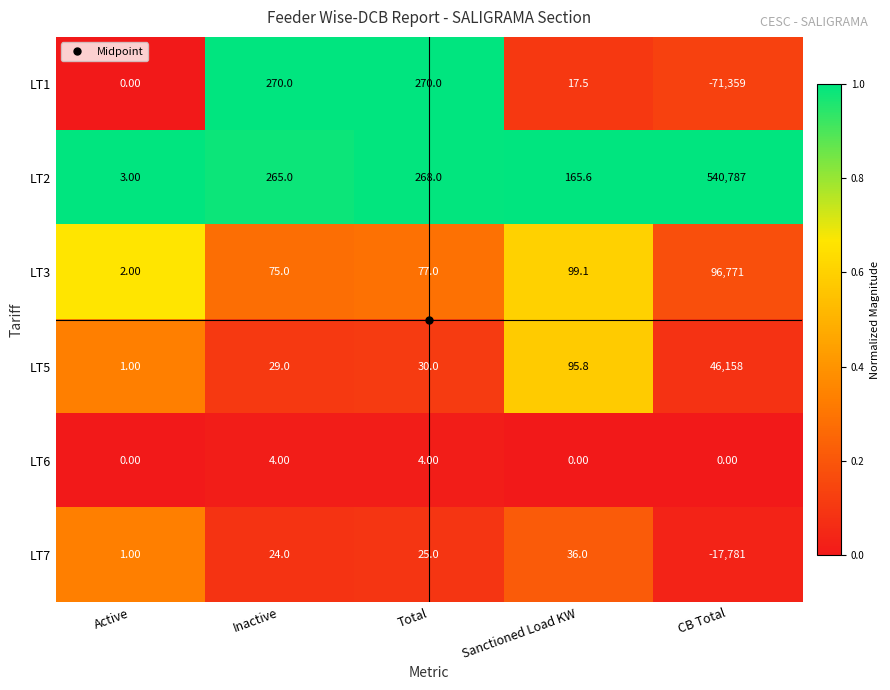

Count the number of categories in the chart.

5